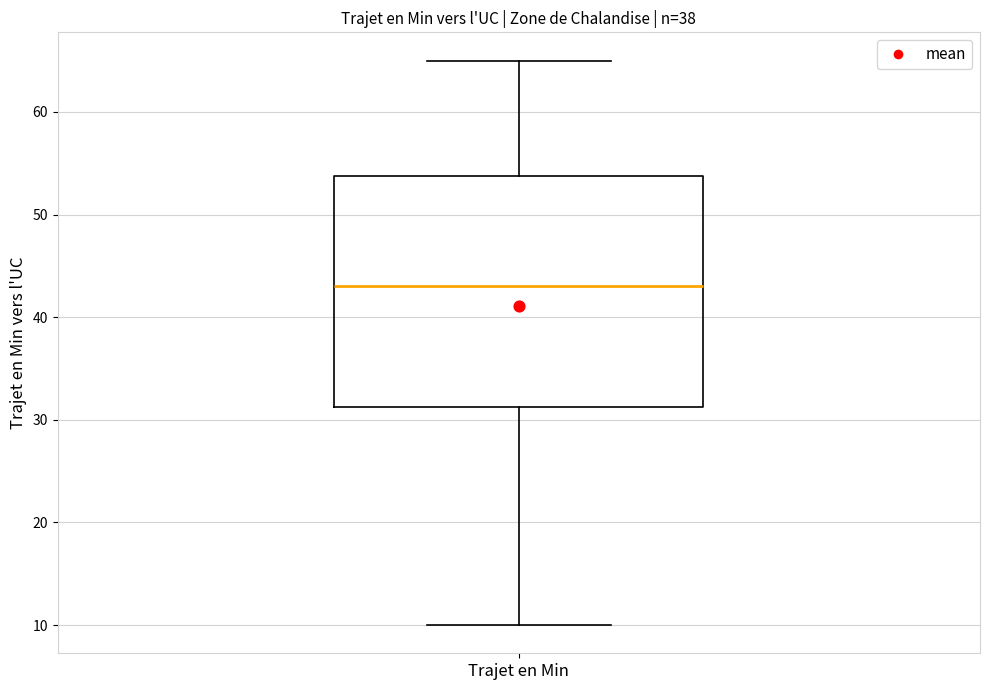

Read this box plot against the y-axis: the position of the median line, the range covered by the box, and the ends of both whiskers. The values are not printed on the chart, so give them approximately, as read against the axis.

median 43, box 31 to 54, whiskers 10 to 65